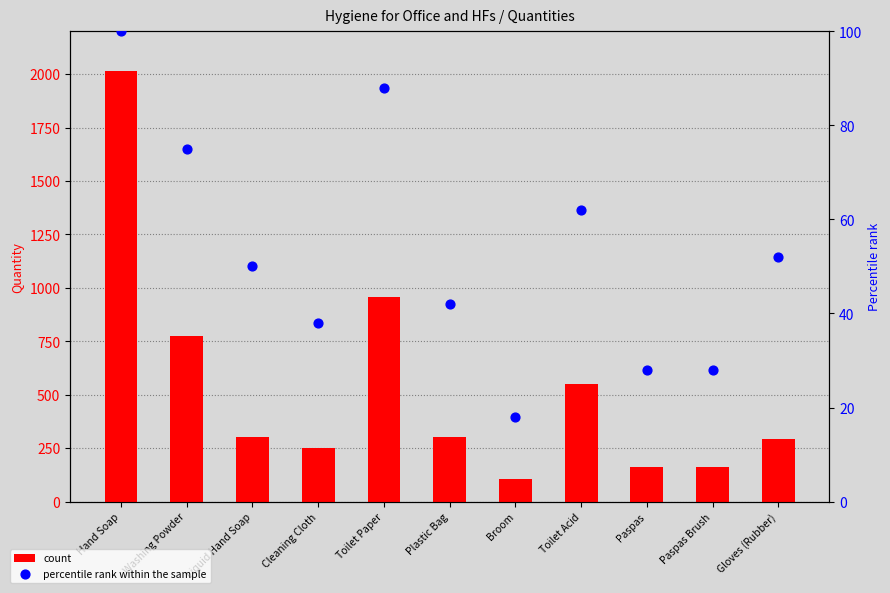

What are all the series names shown in the legend?

count, percentile rank within the sample